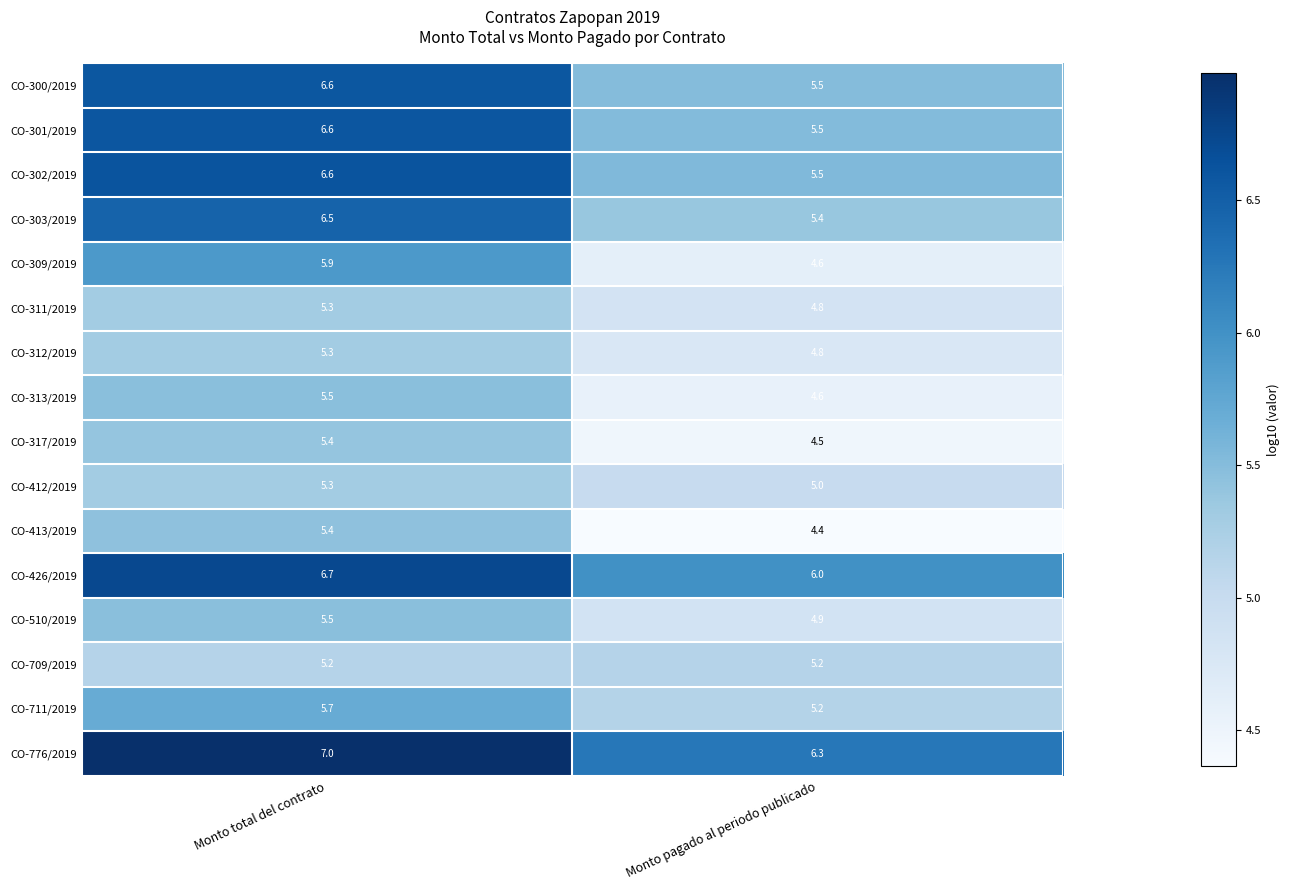

Which series has the largest total across all categories?

CO-776/2019